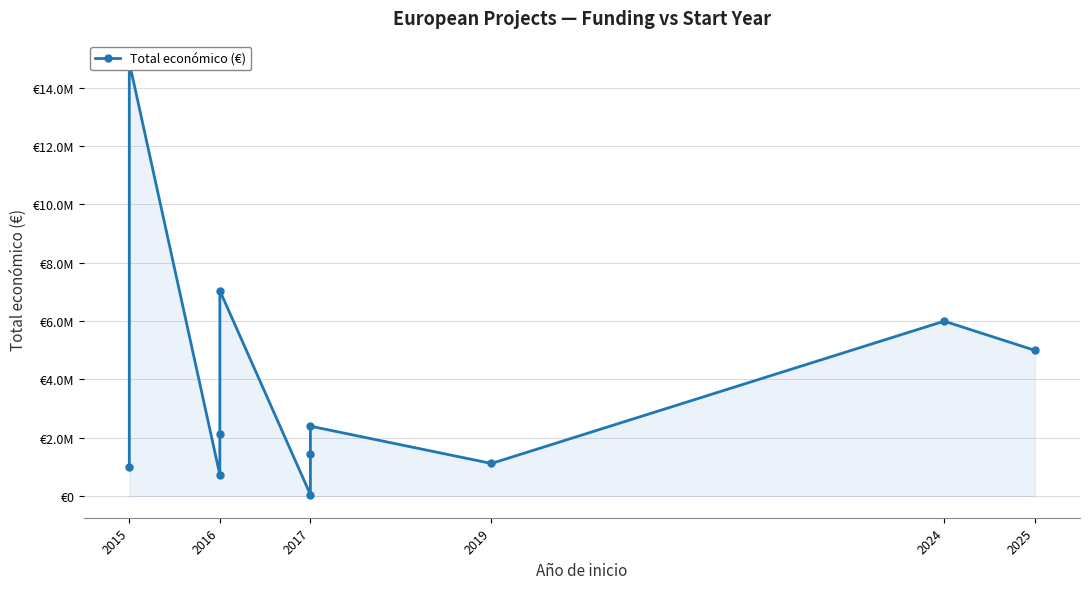

How many interior local valleys (lower than both neighbors) does the data have?

3